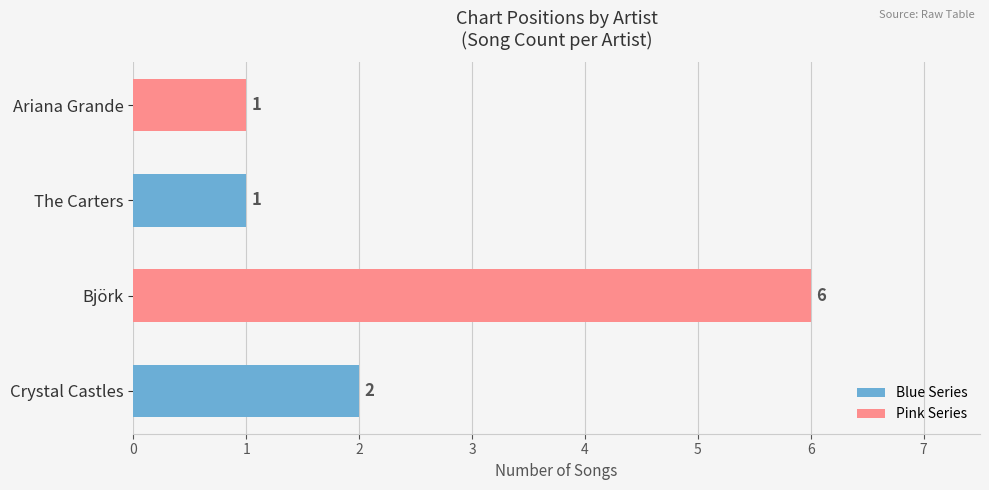

How many data points are less than 2?

2